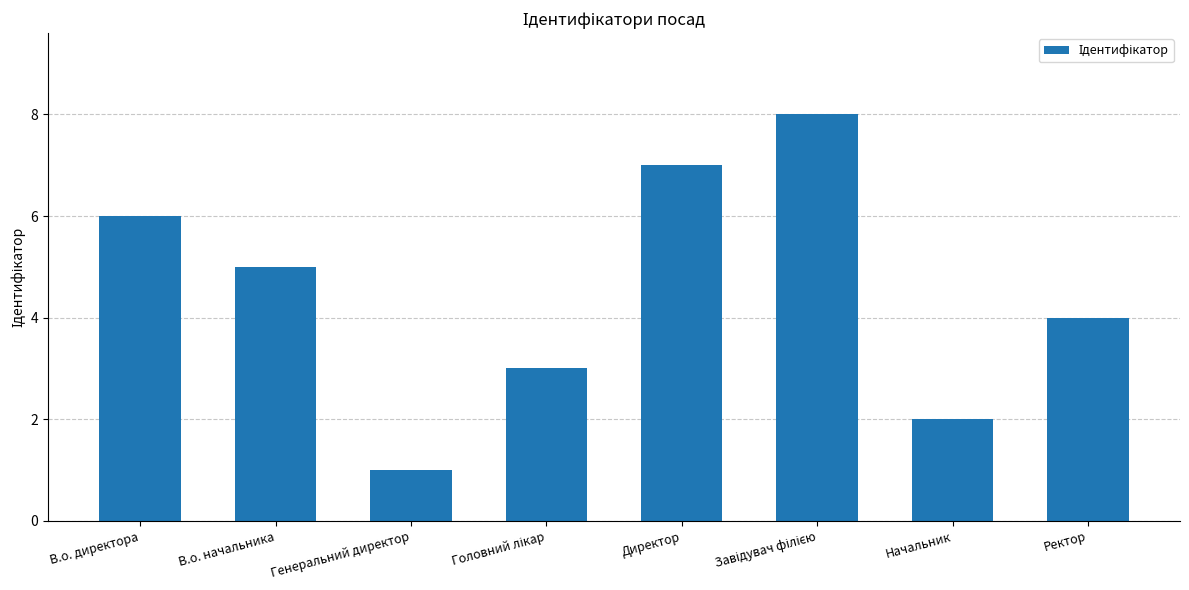

What is the label of the 5th bar from the left?

Директор